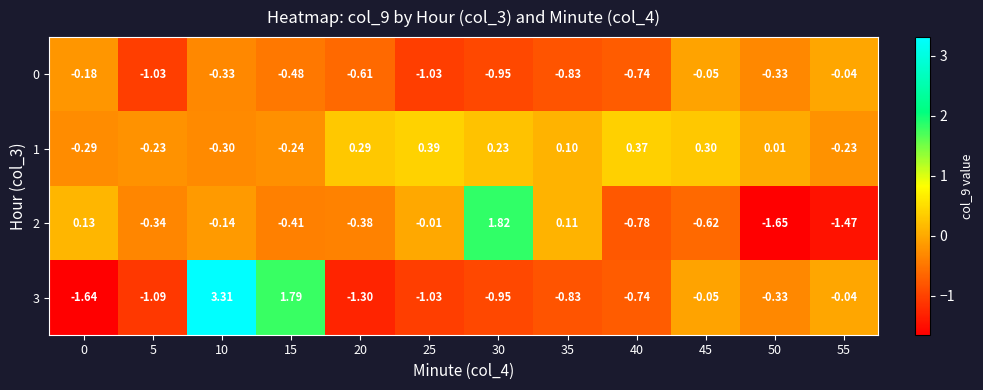

Is the value of 0 at 15 greater than the value of 1 at 55?

No